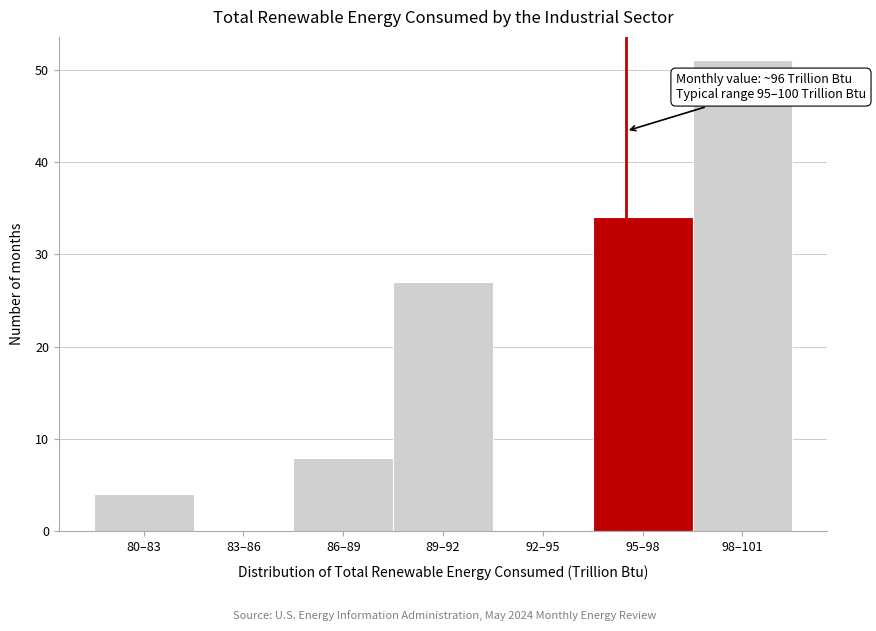

Reading right to left, extract all data points from this chart.

98–101=51	95–98=34	92–95=0	89–92=27	86–89=8	83–86=0	80–83=4